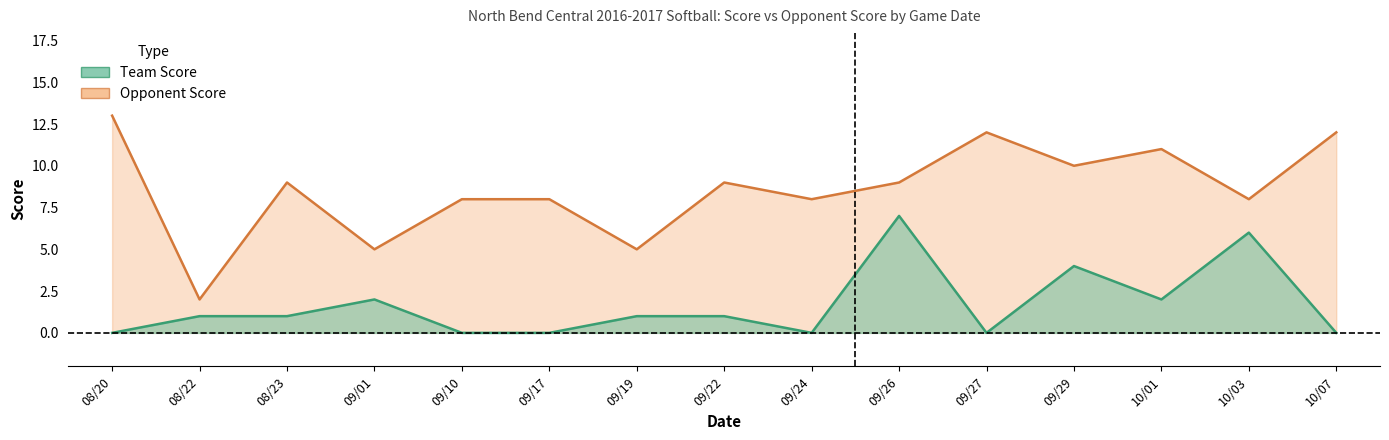

What is the maximum value for score?

7